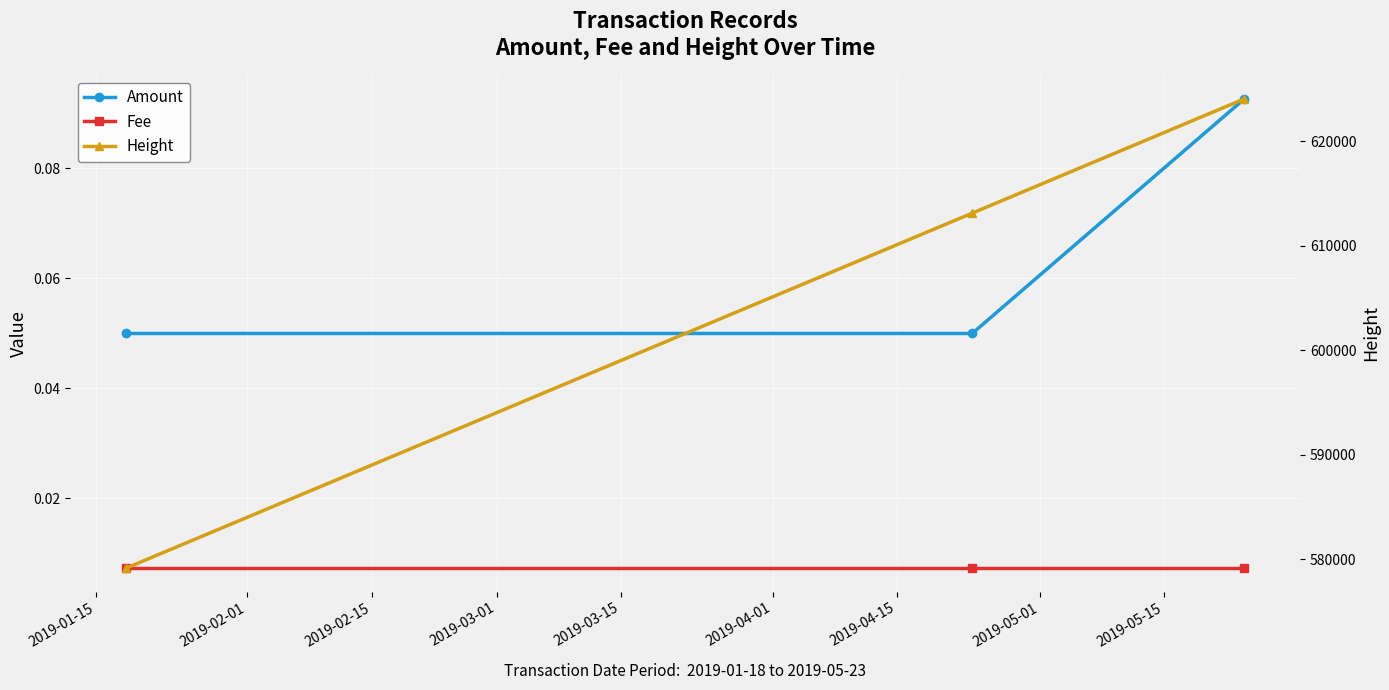

How many lines are shown in the chart?

3